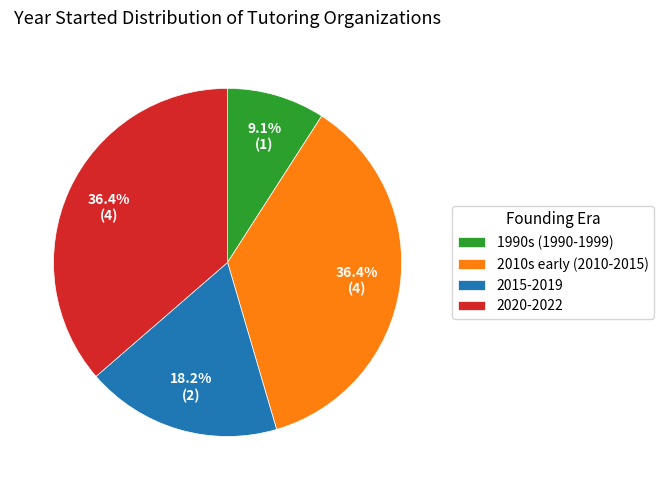

How much of the chart is everything except 2015-2019?

81.8%